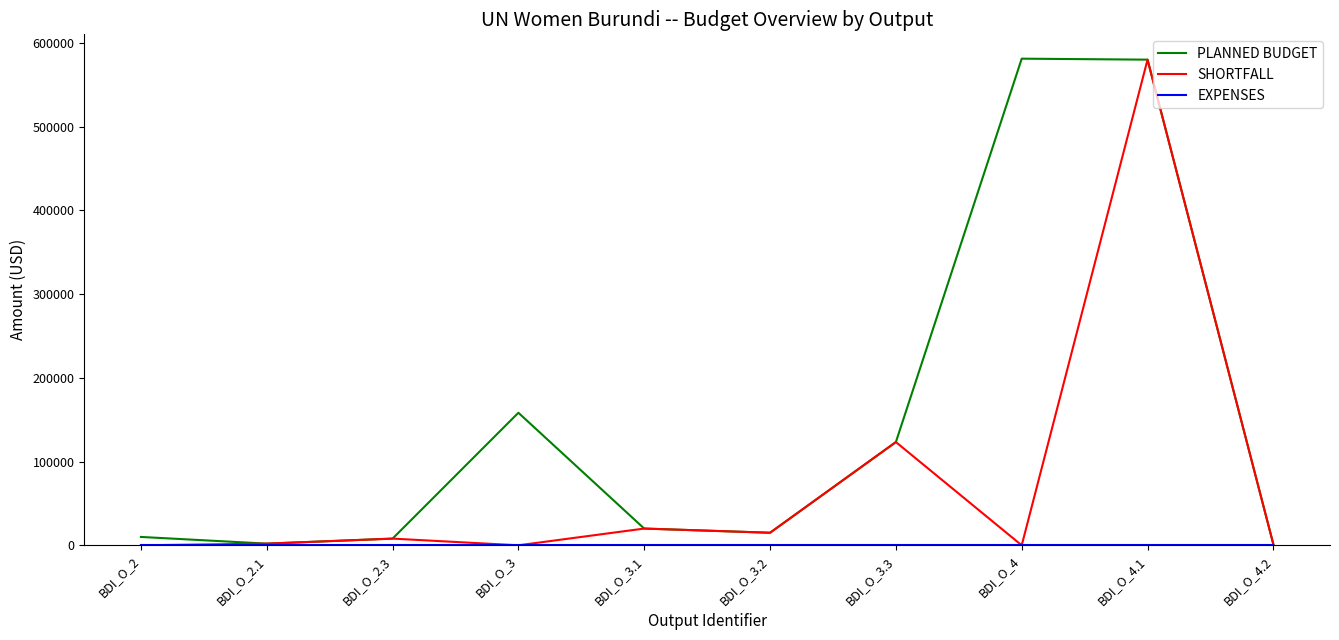

At which category is the sum across all series the highest?

BDI_O_4.1